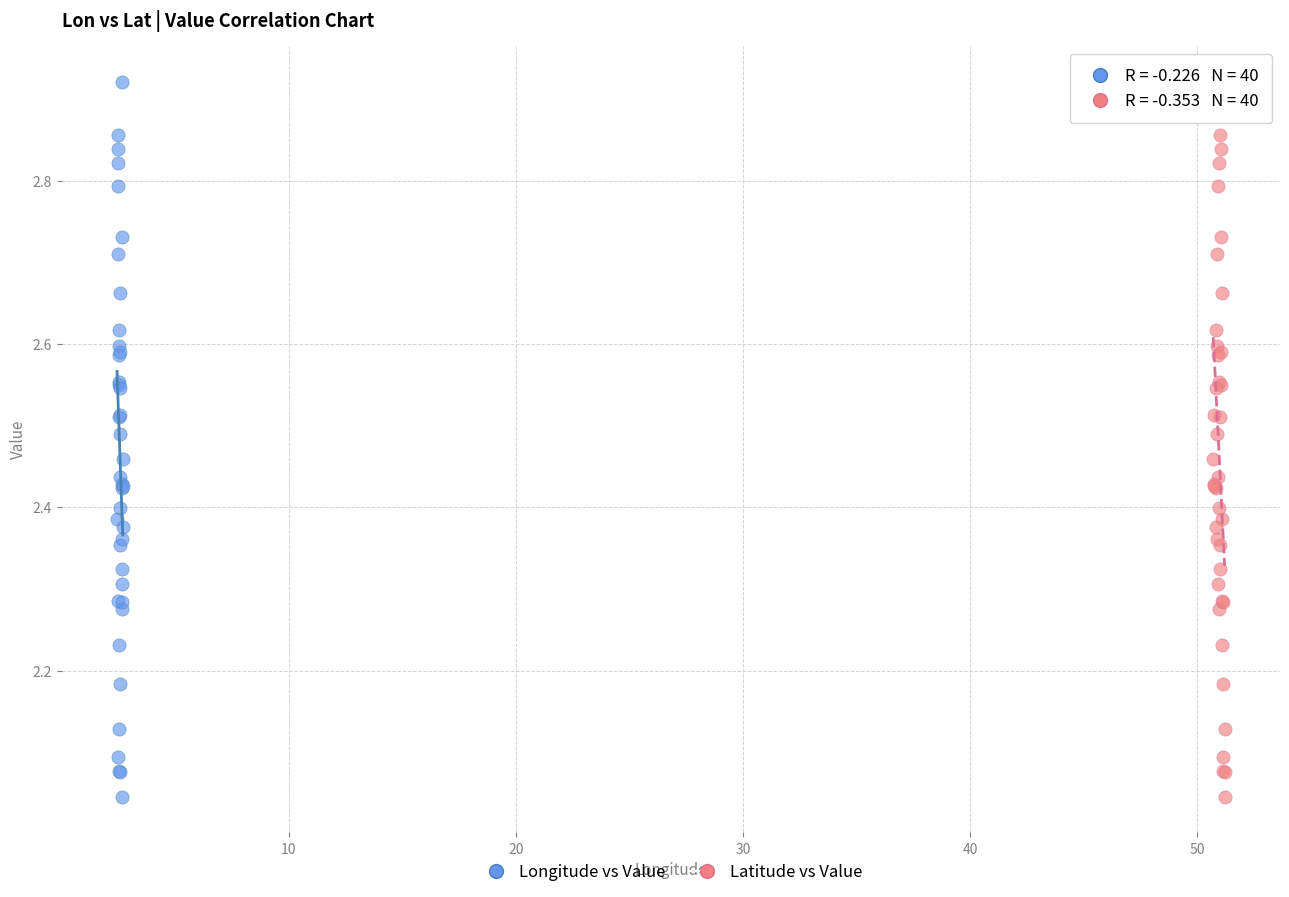

What are all the series names shown in the legend?

Longitude vs Value, Latitude vs Value